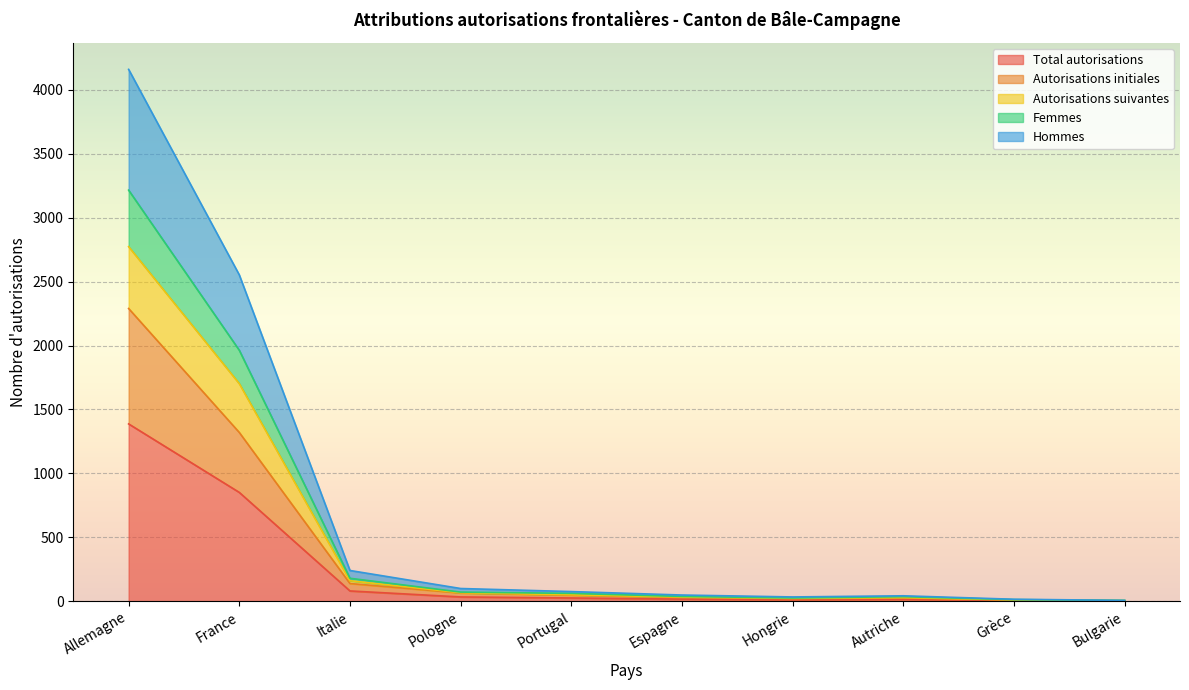

Read the Total autorisations value at Allemagne.

1387